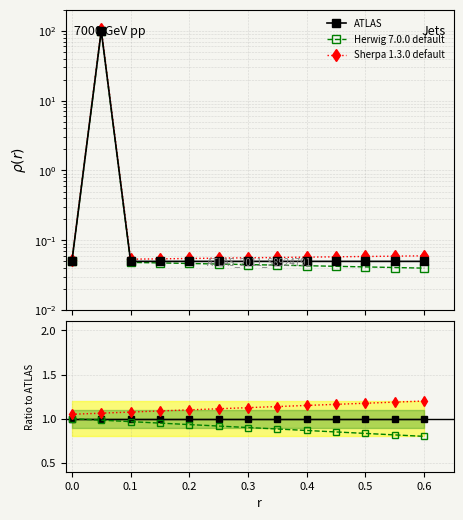

True or false: ATLAS and Sherpa 1.3.0 default cross at least once.

False